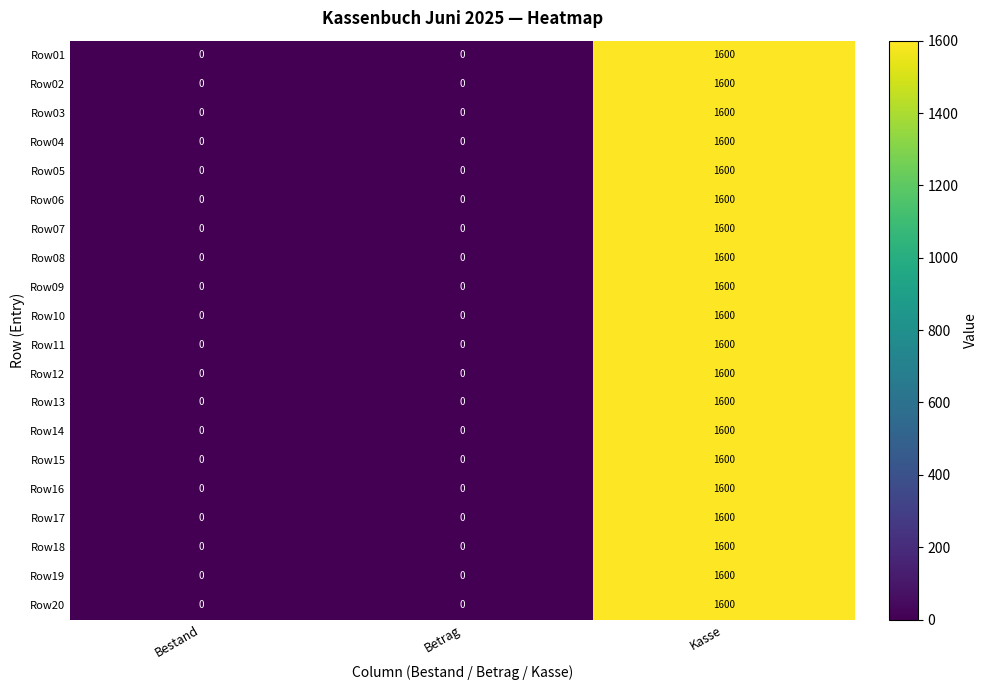

How many series are shown in this chart?

20